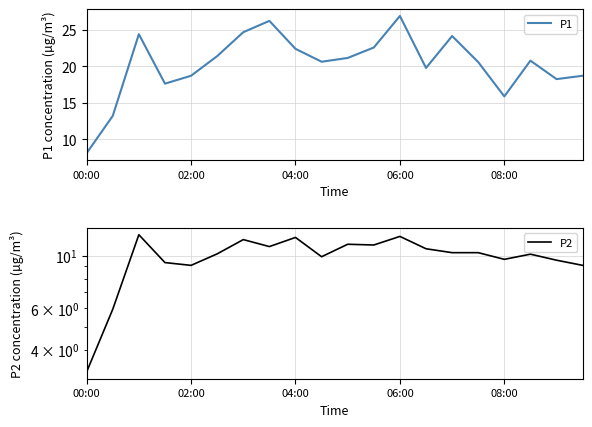

What is the total value across all series at 9?

30.5